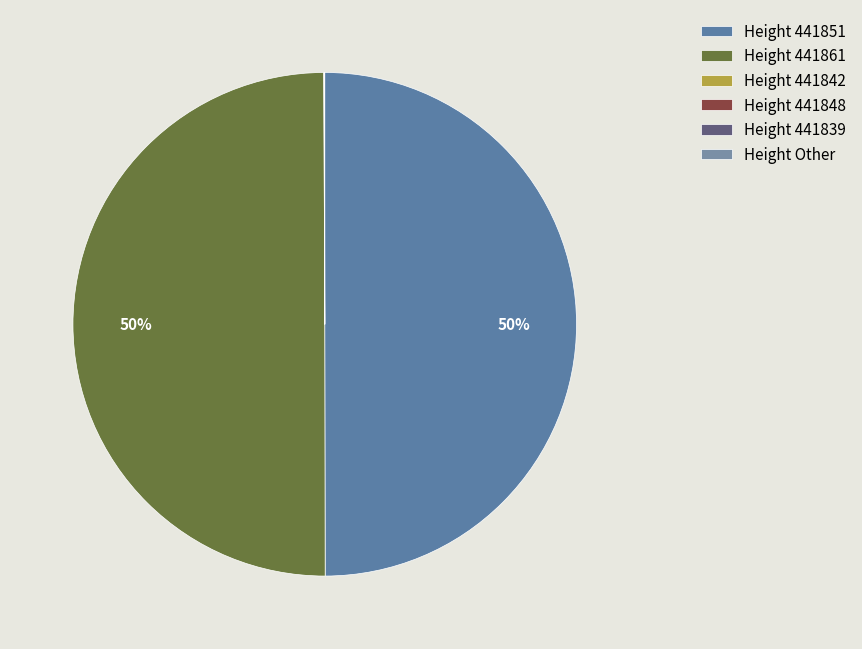

To the nearest percent, what is the average slice percentage?

17%